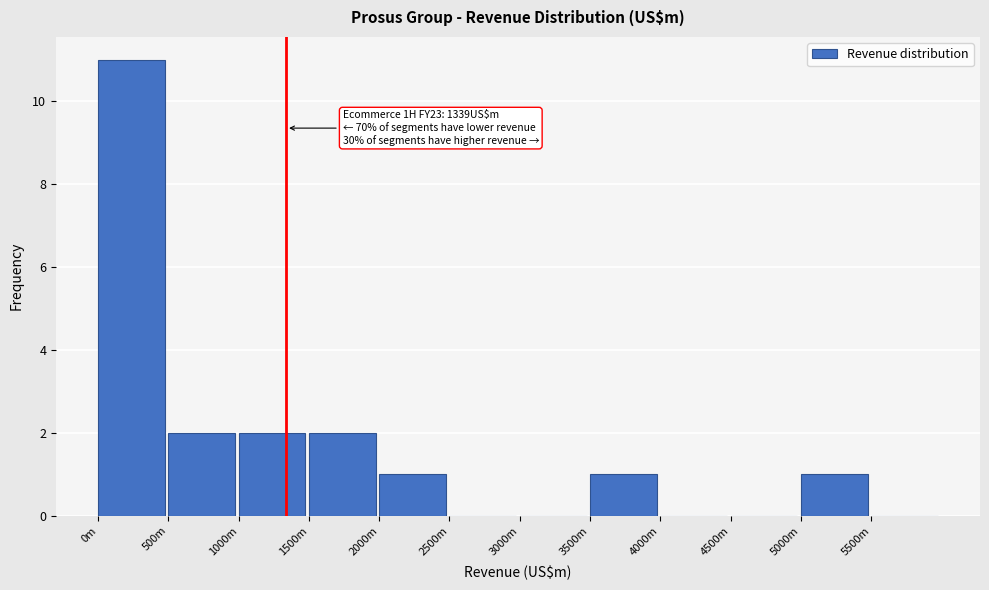

Reading right to left, transcribe all the data shown in this chart.

5500m=0	5000m=1	4500m=0	4000m=0	3500m=1	3000m=0	2500m=0	2000m=1	1500m=2	1000m=2	500m=2	0m=11